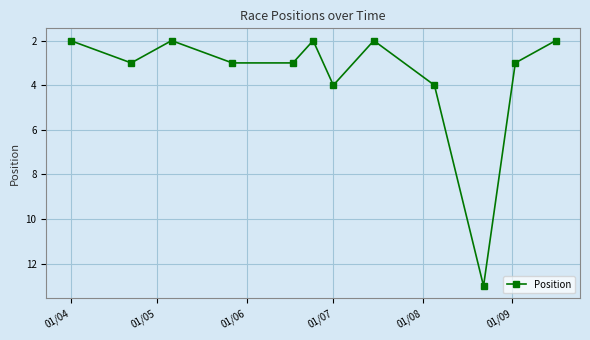

What is the maximum value shown in the chart?

13